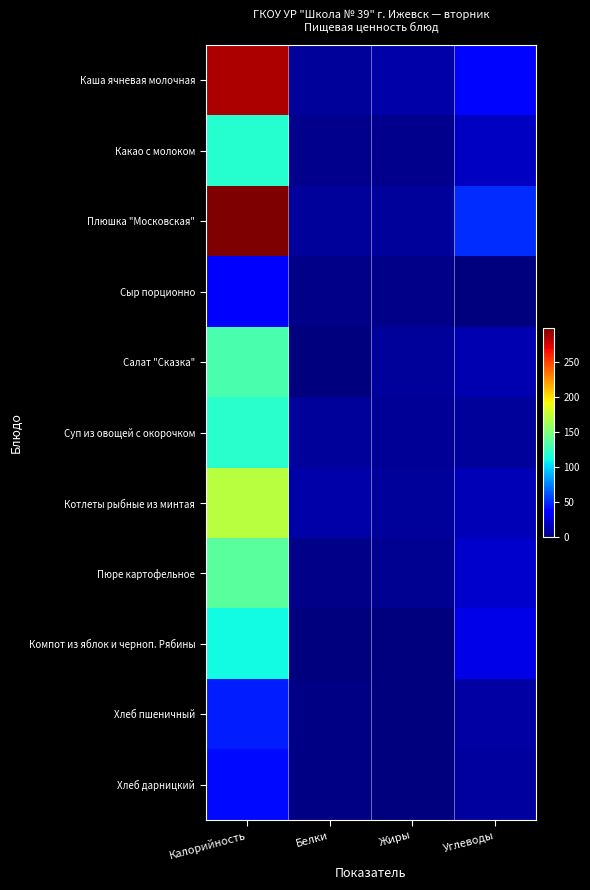

Rank the series at Белки from highest to lowest value.

Котлеты рыбные из минтая, Каша ячневая молочная, Плюшка "Московская", Суп из овощей с окорочком, Какао с молоком, Пюре картофельное, Сыр порционно, Хлеб пшеничный, Хлеб дарницкий, Салат "Сказка", Компот из яблок и черноп. Рябины